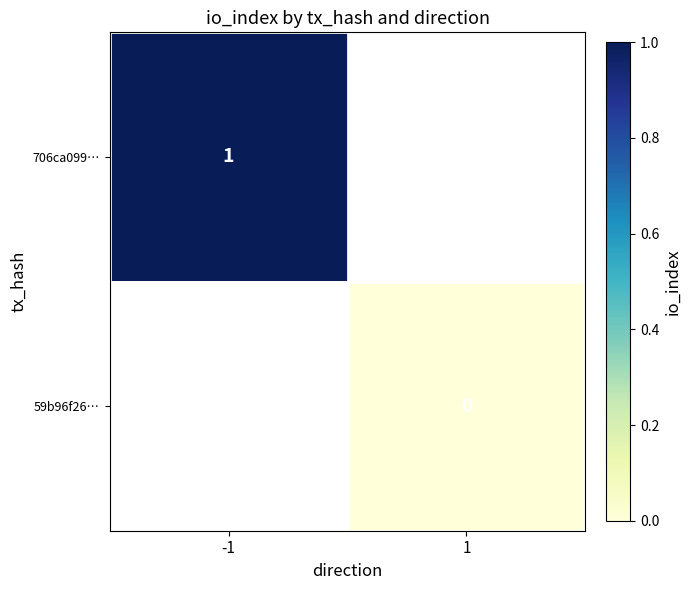

True or false: 706ca099… has a value of 2 at -1.

False